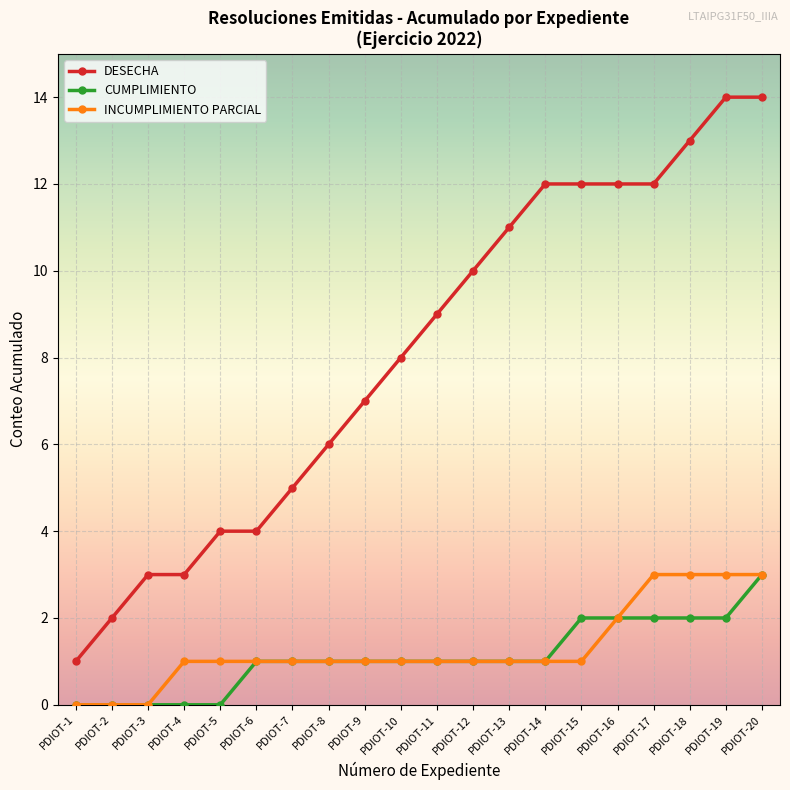

Between PDIOT-4 and PDIOT-5, which series saw the biggest shift?

DESECHA